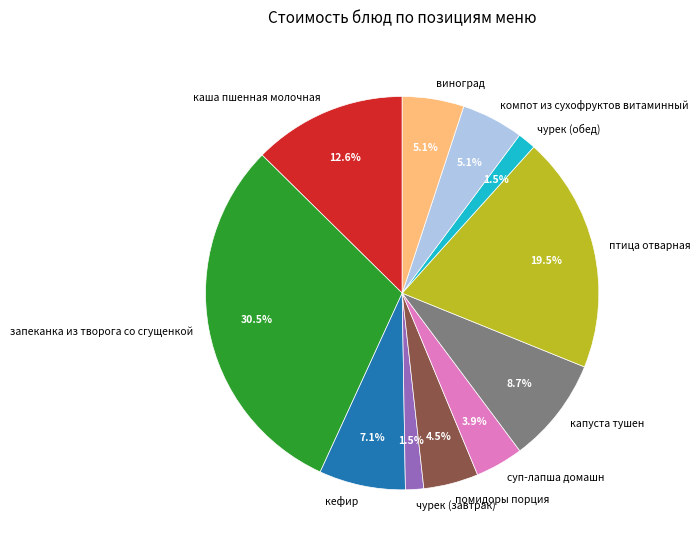

What is the largest slice in the pie chart?

запеканка из творога со сгущенкой